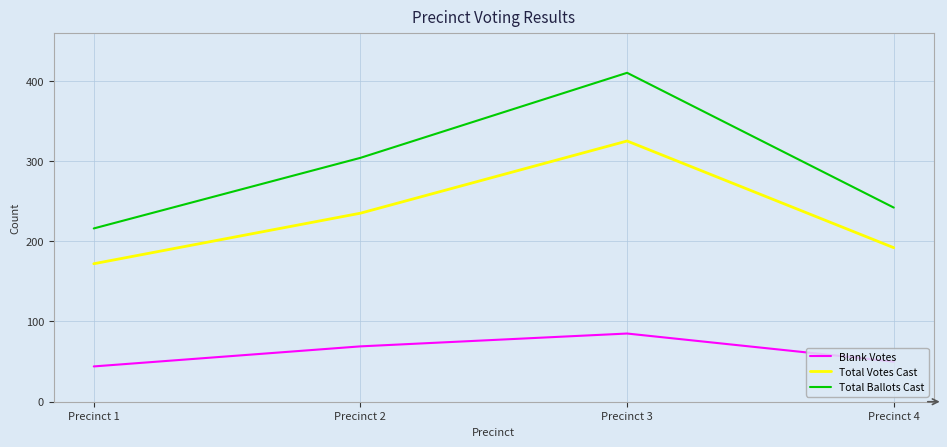

What value does the Total Votes Cast series have at Precinct 1?

172